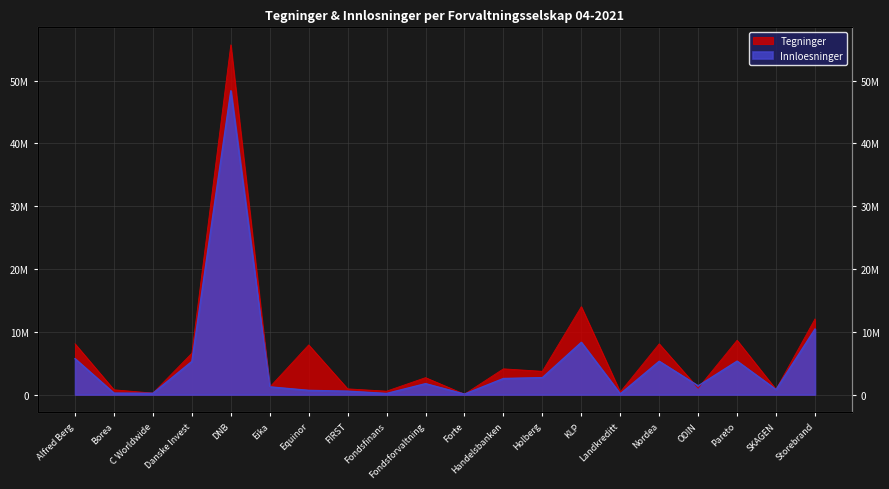

Is the value of Innloesninger at C Worldwide greater than the value of Tegninger at Landkreditt?

No